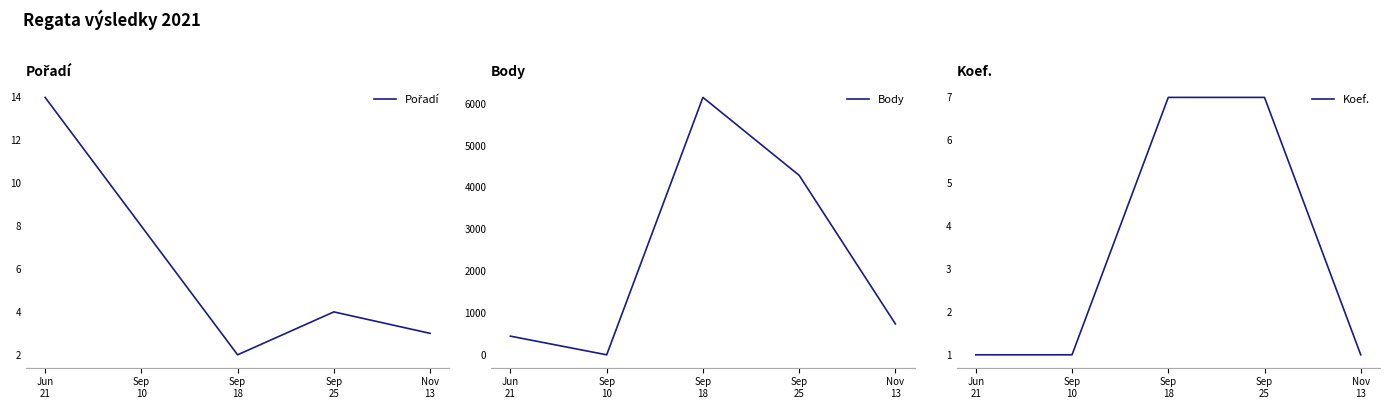

What is the average value of the Koef. series?

3